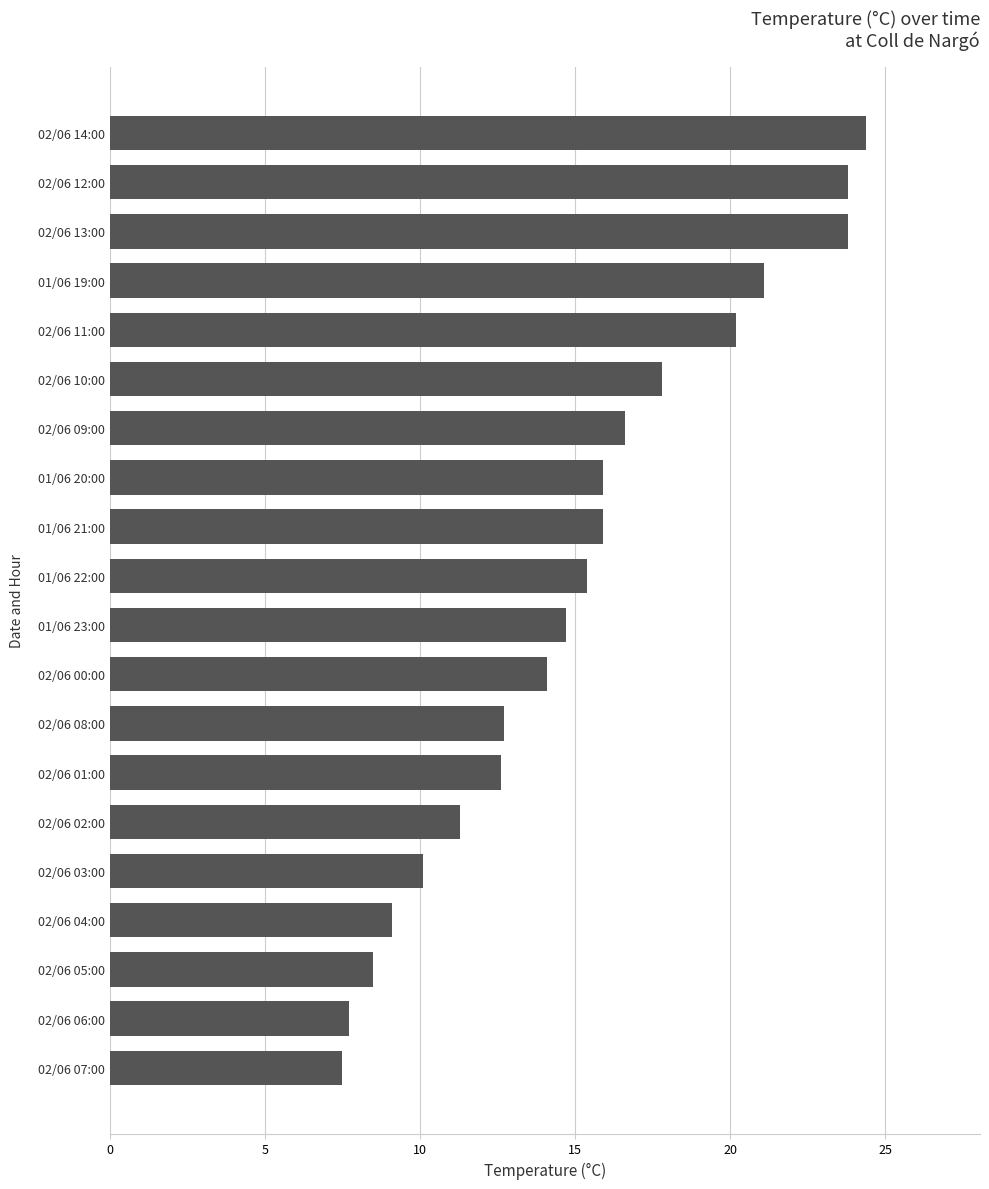

Are the bars grouped side by side (vs. stacked)?

No